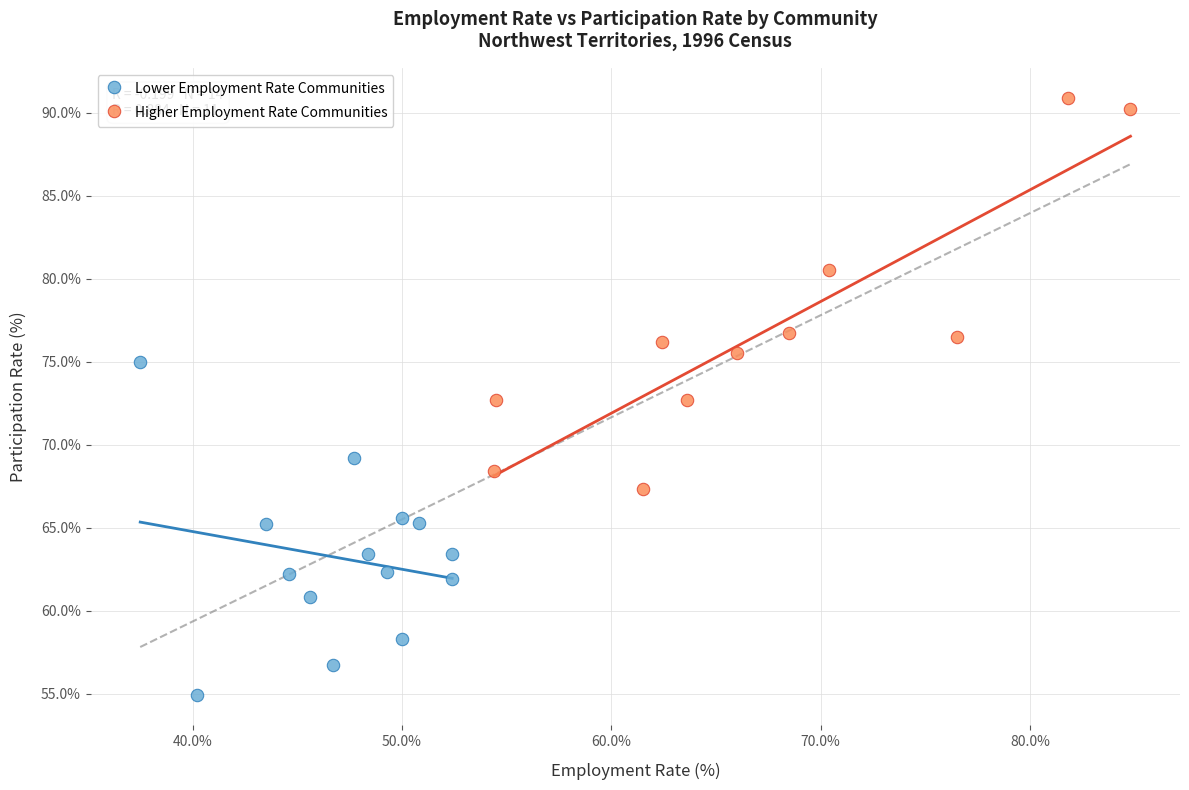

Which series has the widest spread of Y values?

Higher Employment Rate Communities